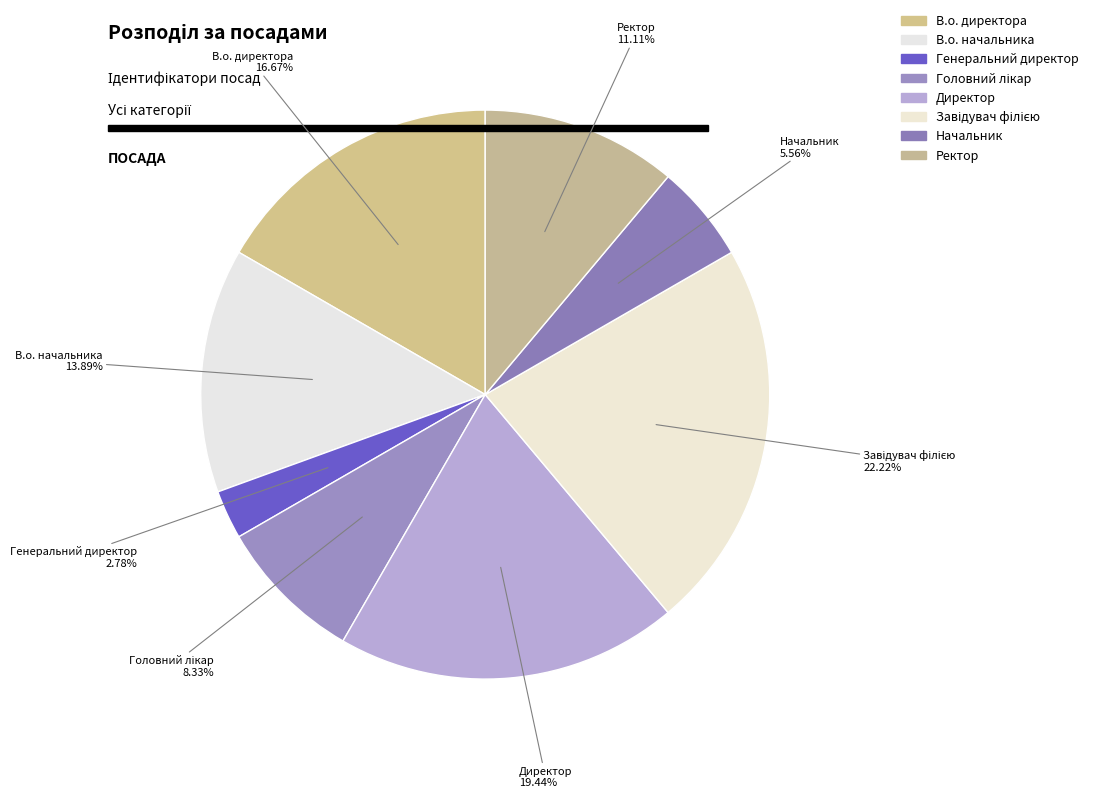

Which category has the biggest portion of the pie?

Завідувач філією